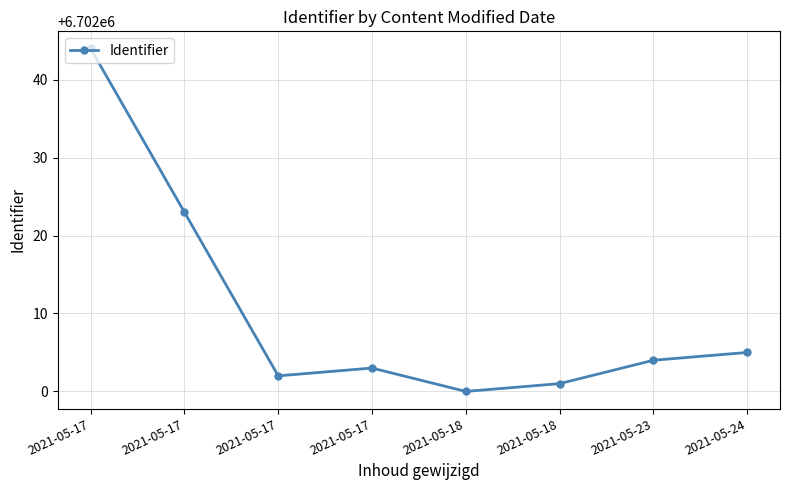

List the labels in order of value, smallest first.

2021-05-18, 2021-05-18, 2021-05-17, 2021-05-17, 2021-05-23, 2021-05-24, 2021-05-17, 2021-05-17